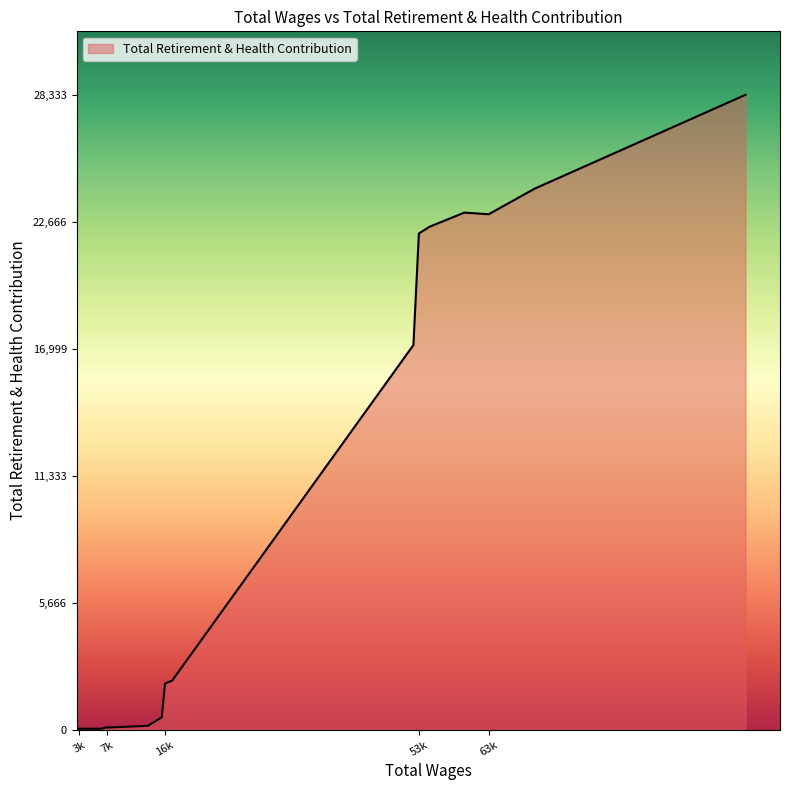

What is the greatest value displayed?

28333